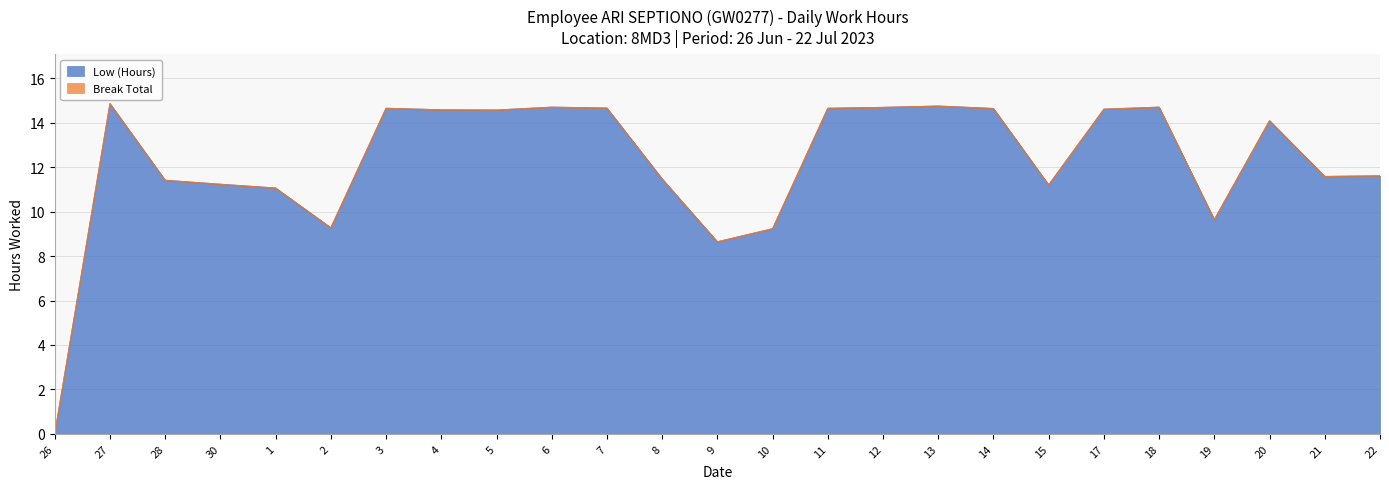

What is the change in value from 4 to 22?

-3.0